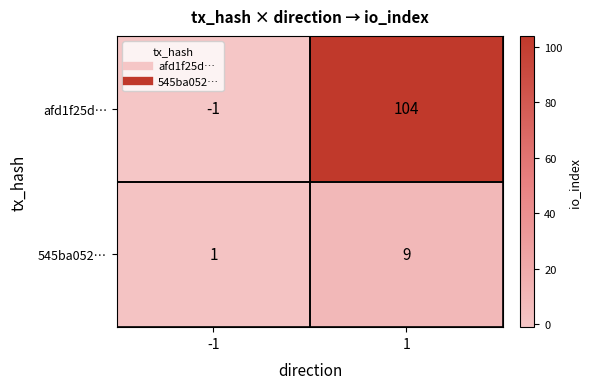

The afd1f25d… series shows 48 at 1. True or false?

False